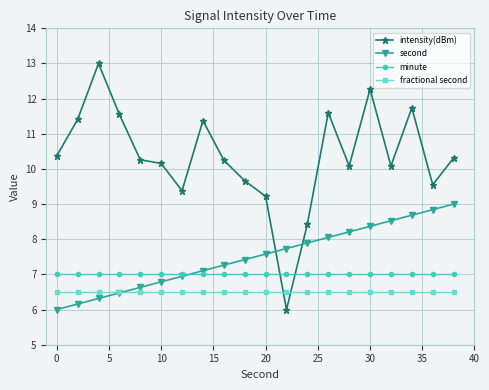

How many times do minute and intensity(dBm) cross each other?

2